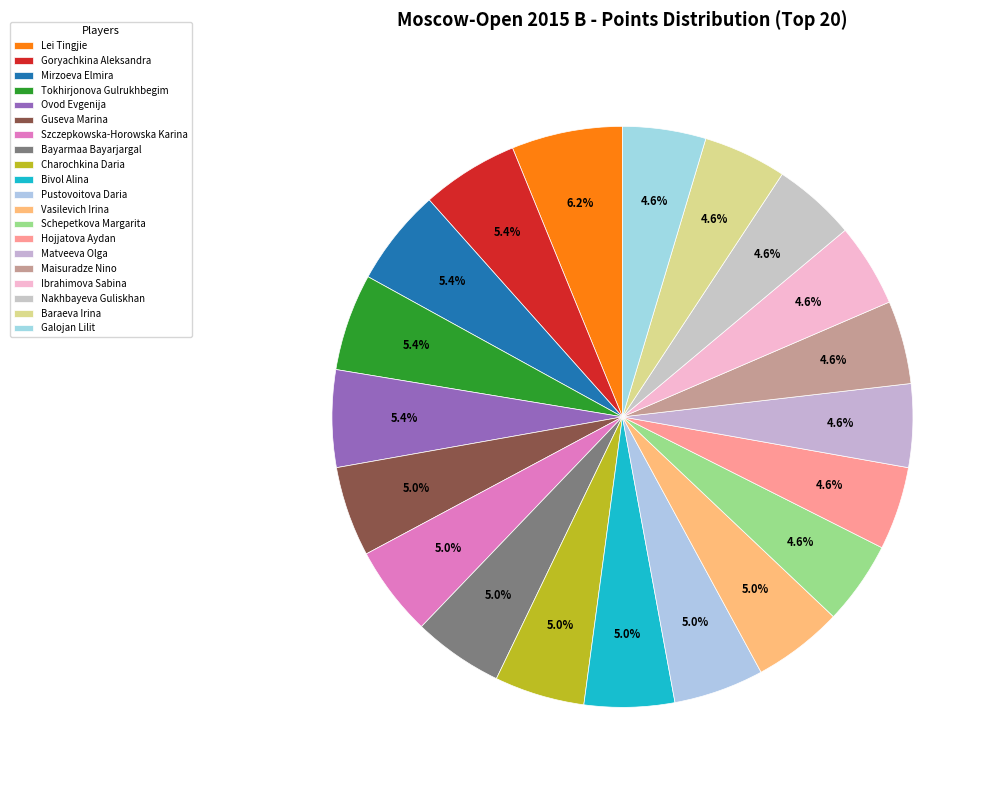

How many slices are in this pie chart?

20